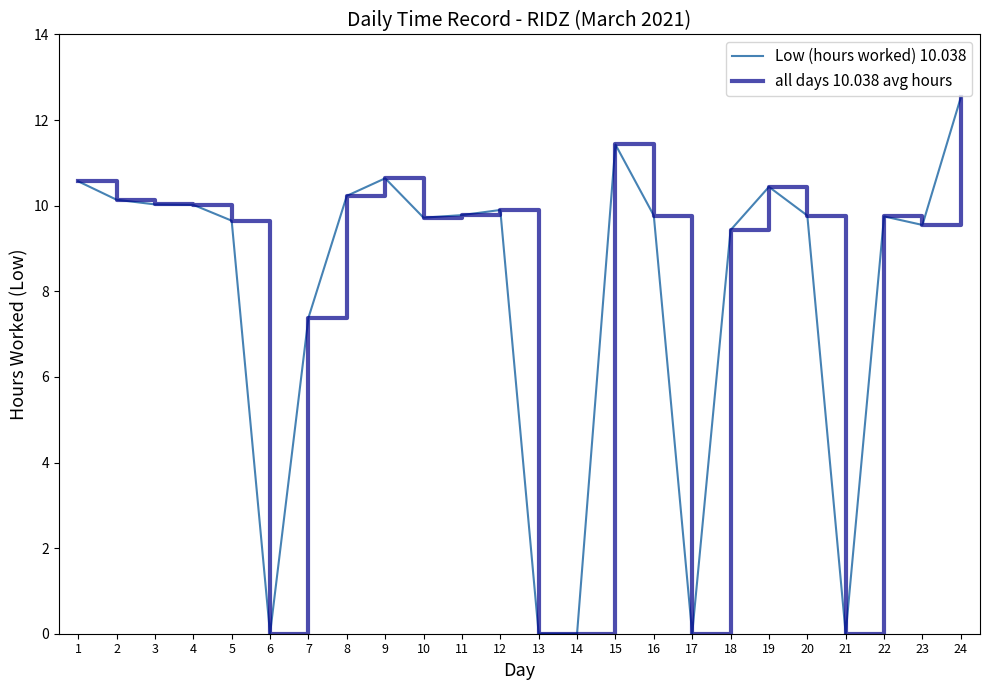

Where is the first local maximum for Low (hours worked) 10.038?

9